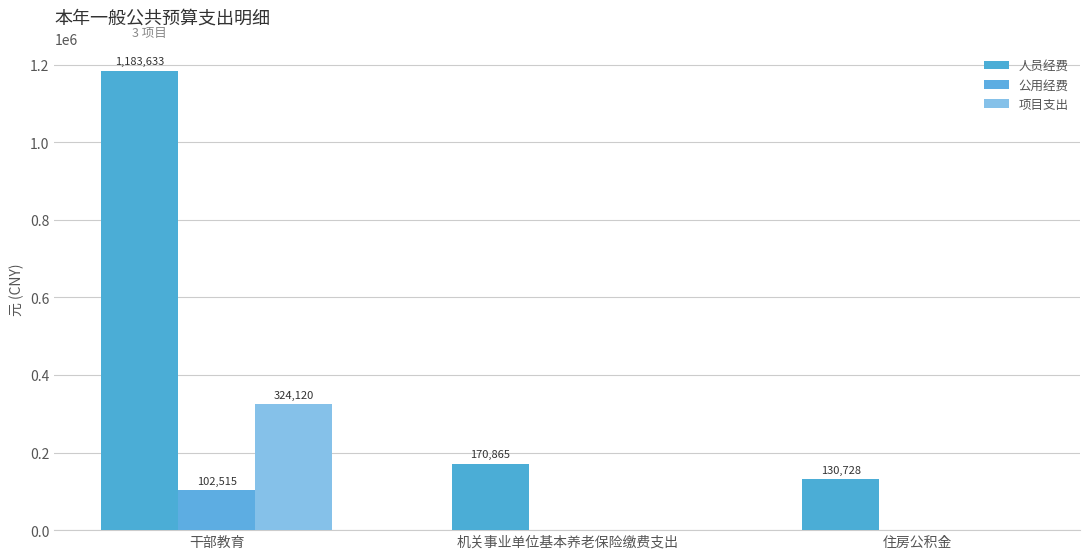

What is the difference between the 项目支出 values at 住房公积金 and 干部教育?

324120.0